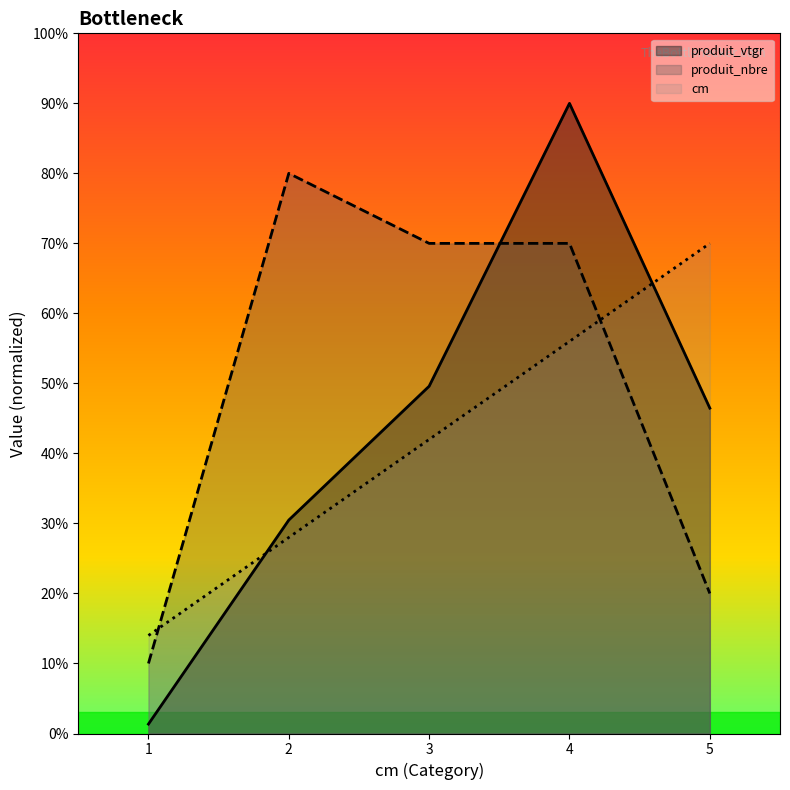

Which series ends up on top after the final intersection of cm and produit_vtgr?

cm